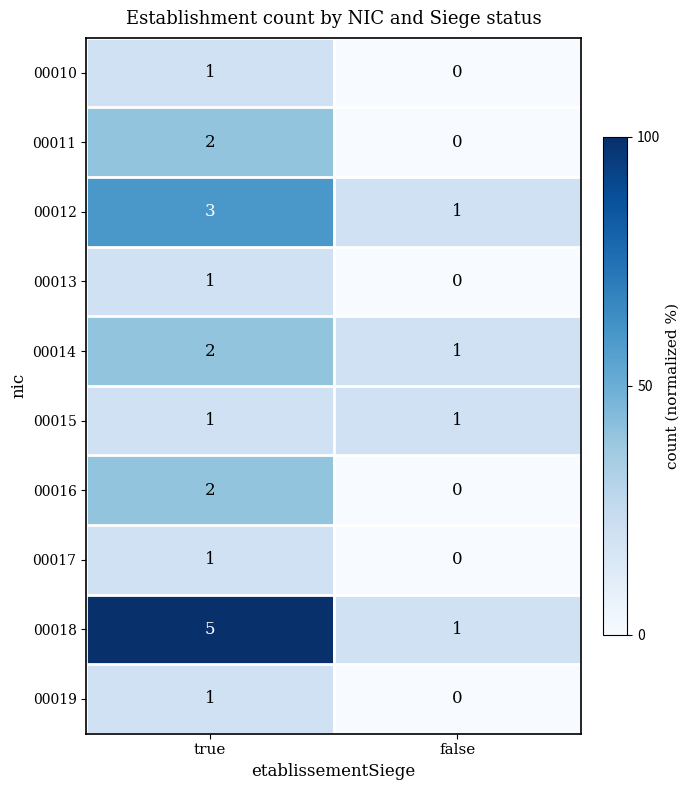

The 00011 series shows 0 at false. True or false?

True